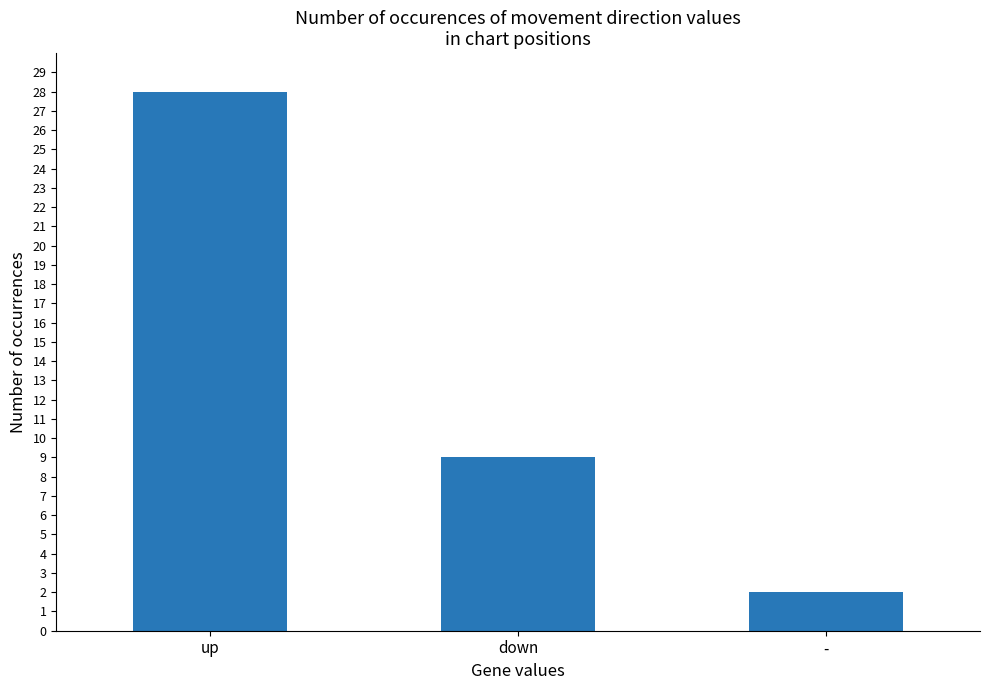

Is it true that the value at - is 2?

True